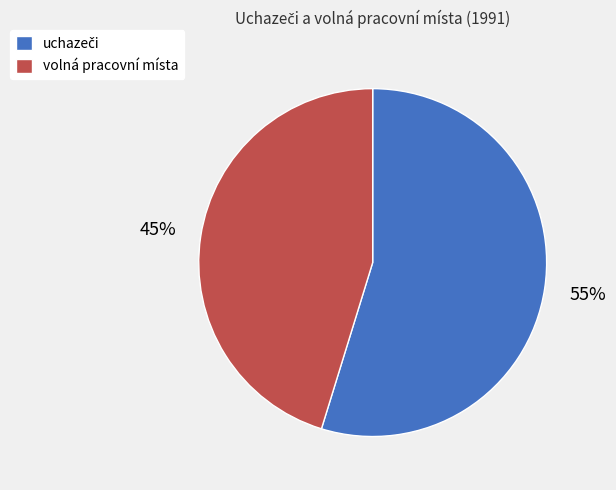

To the nearest percent, what is the difference between the largest and smallest slice percentages?

10%